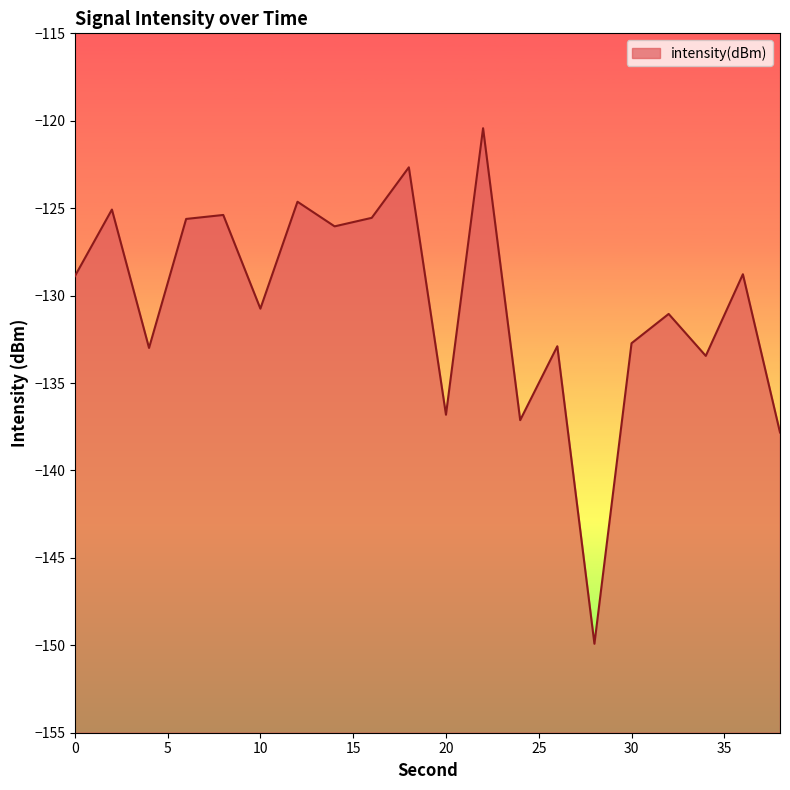

Count the number of categories in the chart.

20